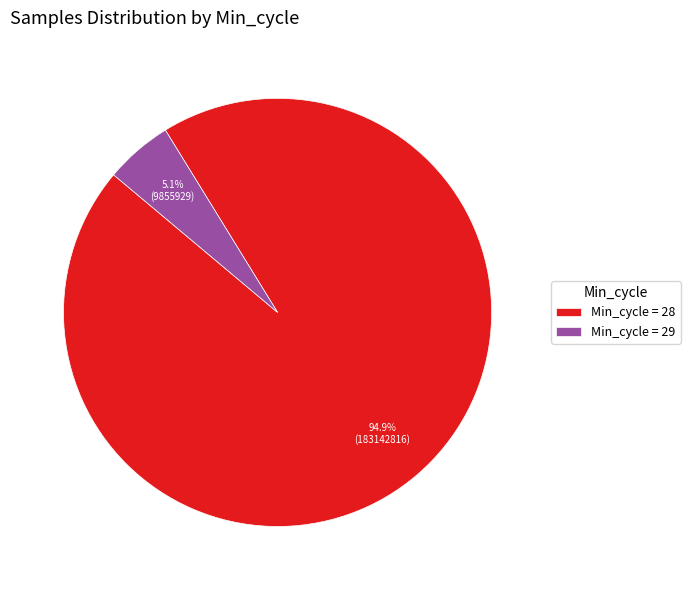

Which has a higher value, Min_cycle = 28 or Min_cycle = 29?

Min_cycle = 28